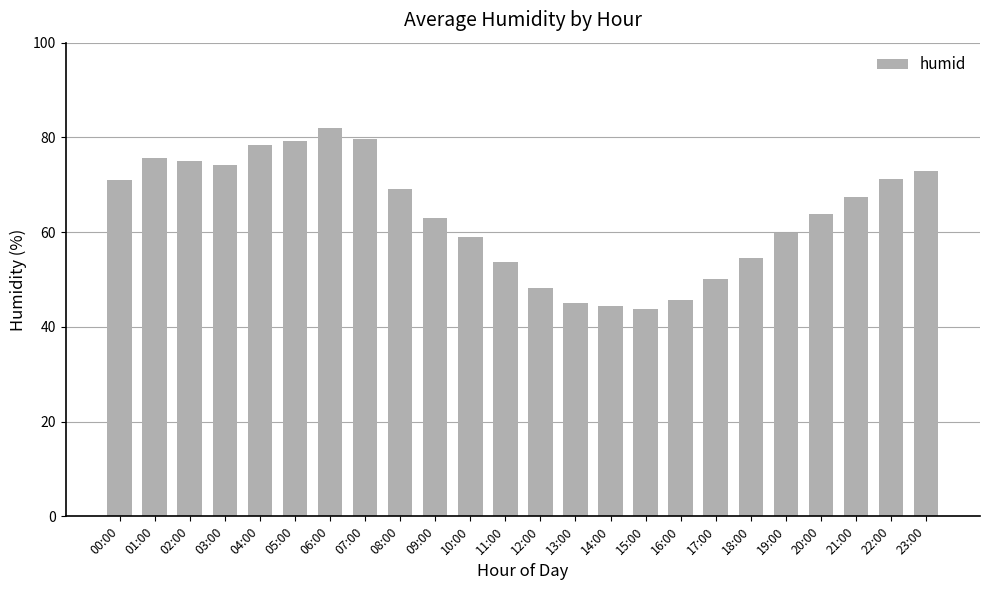

What is the smallest value displayed?

43.7